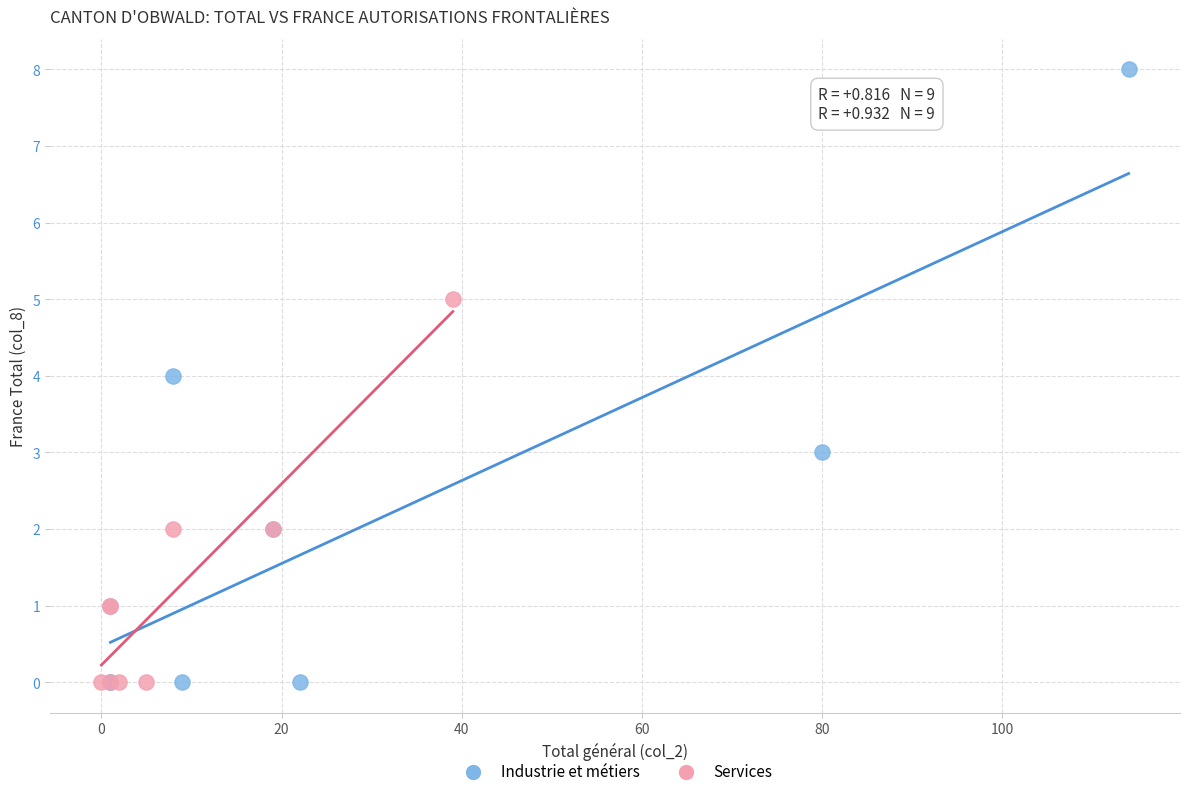

Which series reaches the maximum Y coordinate?

Industrie et métiers